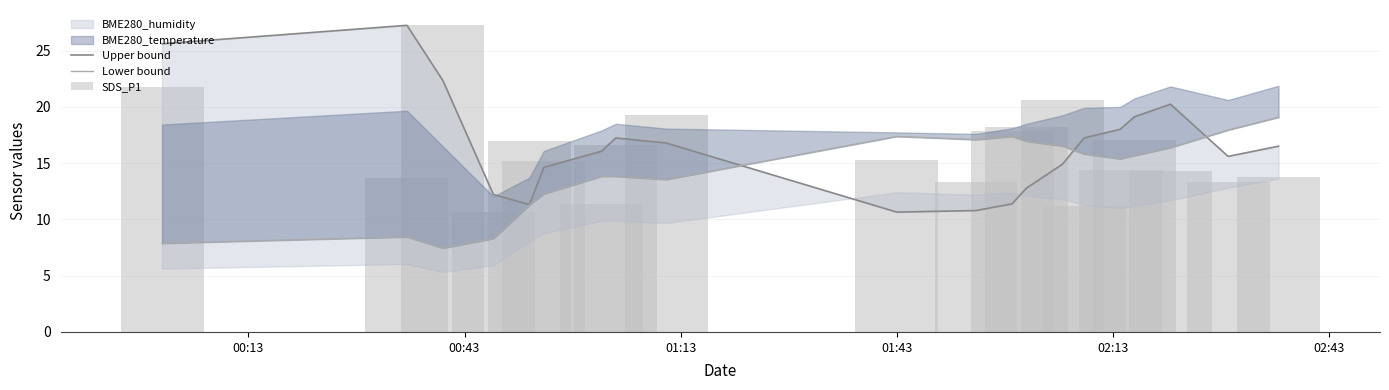

Is it true that Upper bound equals 18.9 at 12?

False